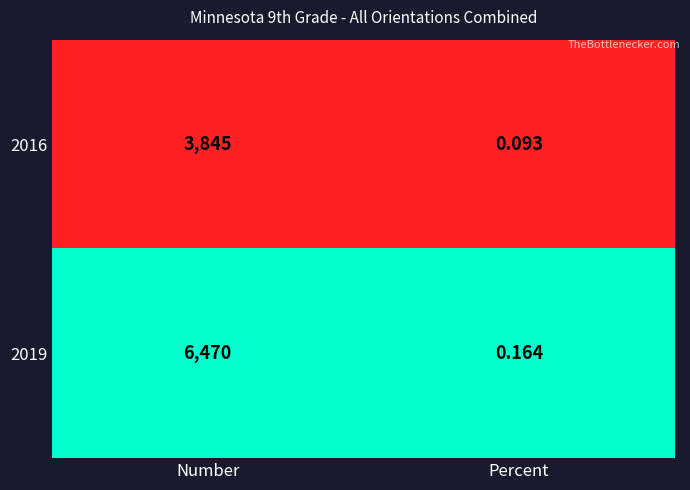

Which category has the highest value across all series?

Number